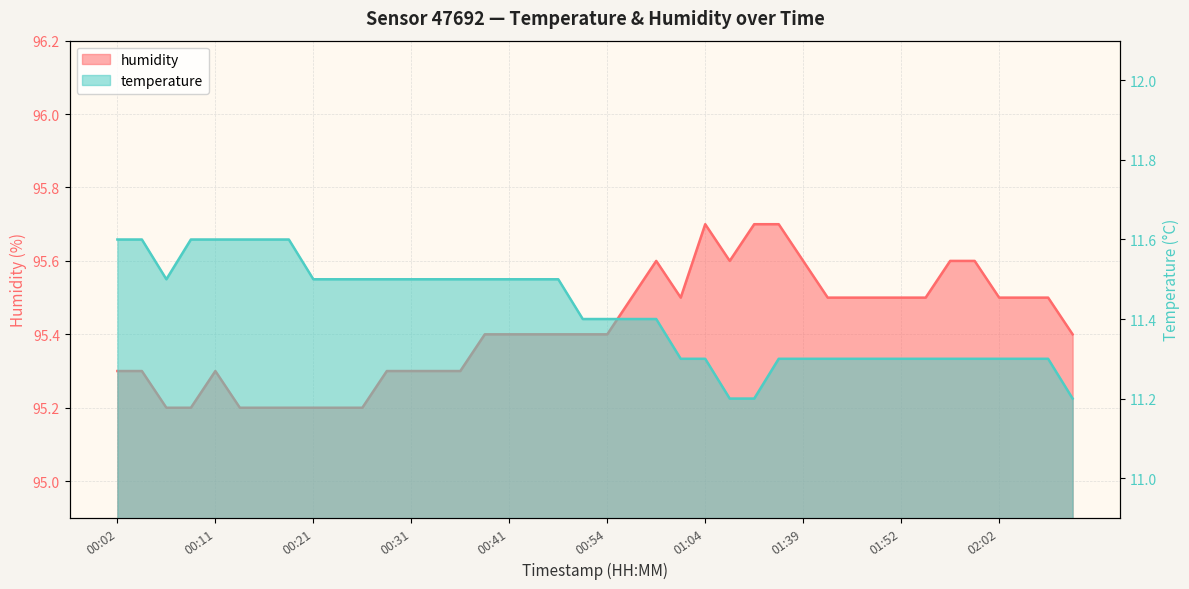

Read the humidity value at 00:59.

95.6